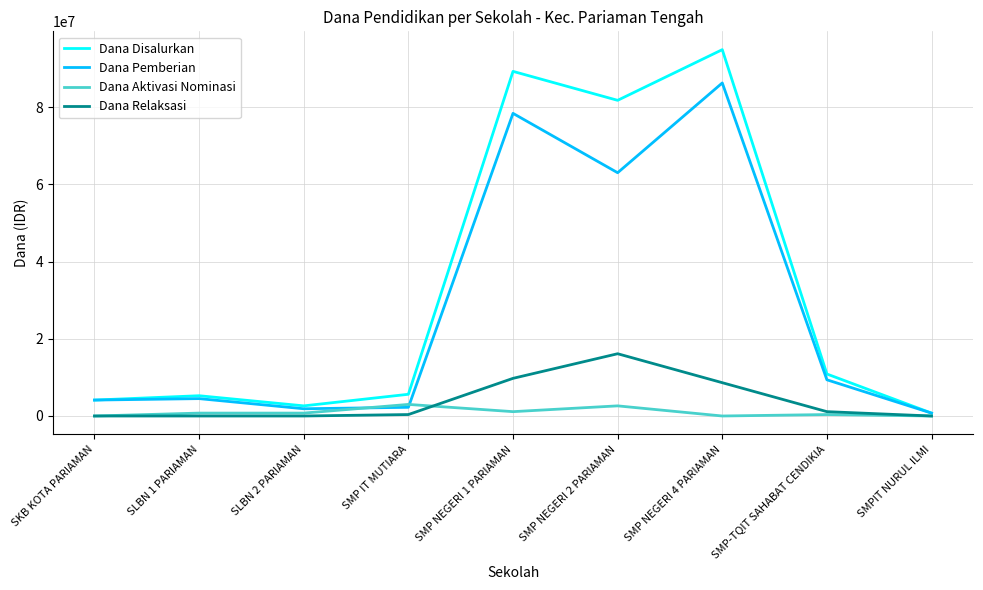

Is it true that Dana Disalurkan equals 4125000 at SKB KOTA PARIAMAN?

True